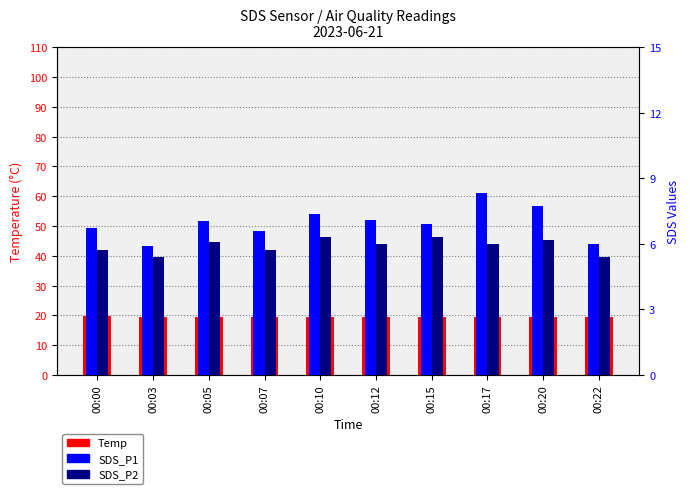

What is the difference between the highest and lowest values at 00:10?

13.2